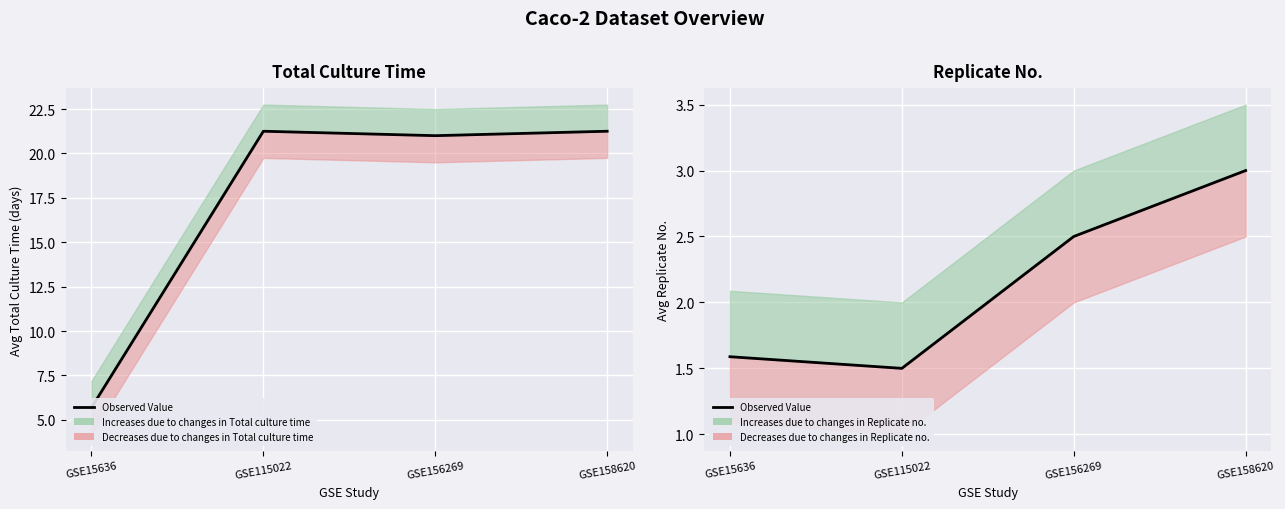

Reading left to right, what are all the values shown in this chart?

1.6	1.5	2.5	3.0